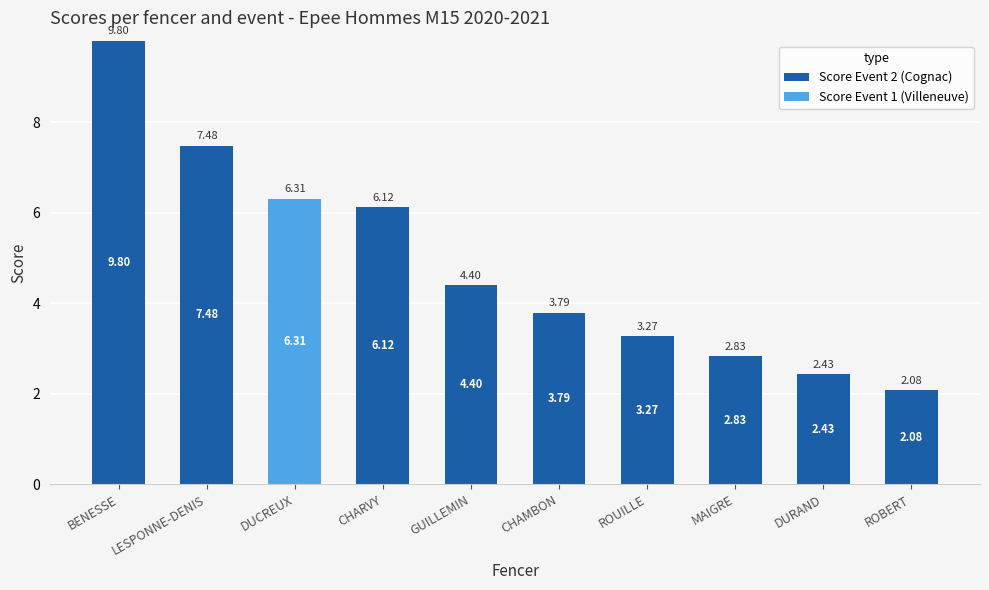

Where is Score Event 2 (Cognac) nearest to the value 4?

CHAMBON